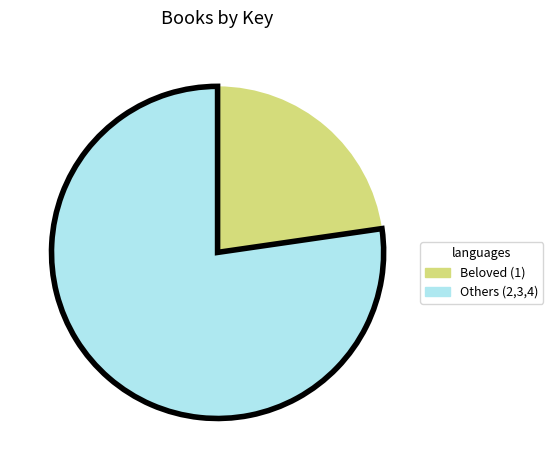

Which slice is the smallest?

Beloved (1)